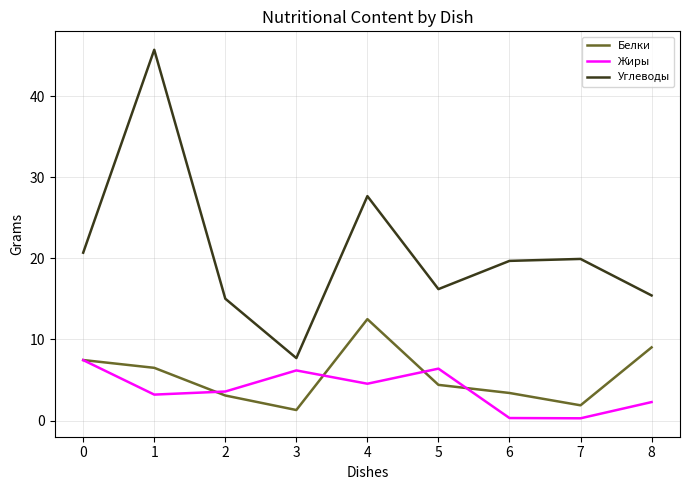

Is the value of Жиры at 0 greater than the value of Углеводы at 2?

No